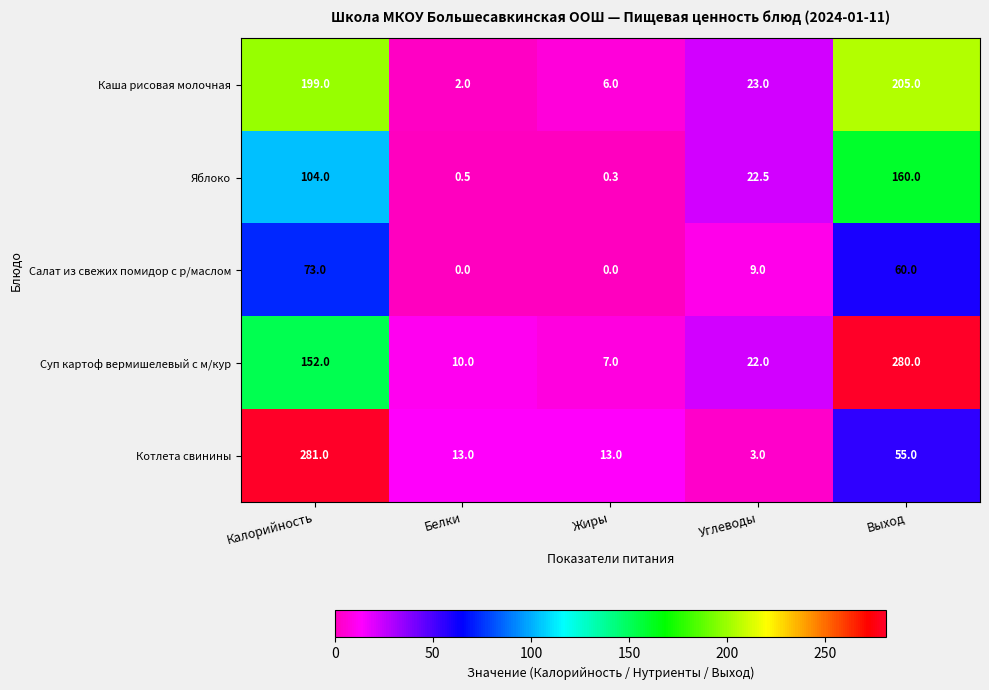

What is the maximum value for Салат из свежих помидор с р/маслом?

73.0